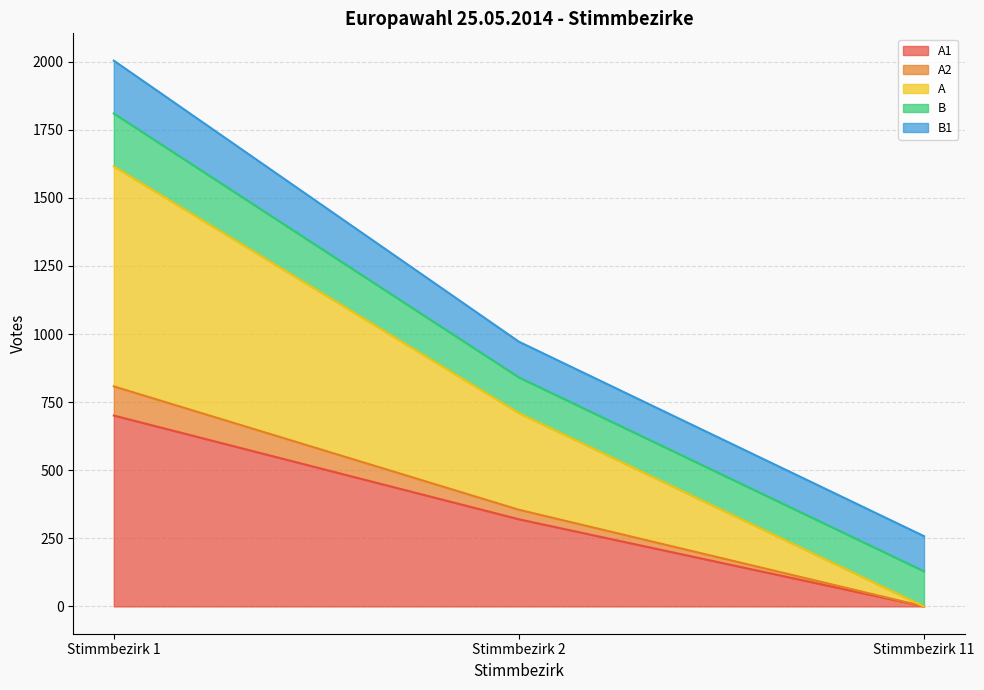

Which label corresponds to the largest value in the chart?

Stimmbezirk 1